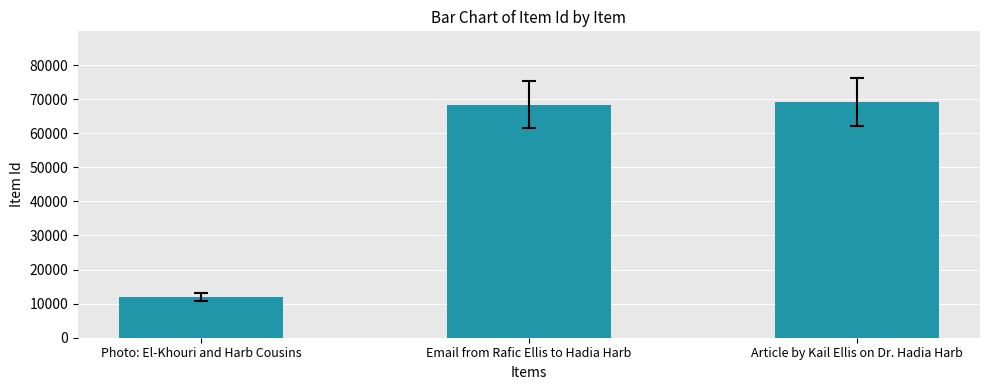

How many data points does each series have?

3